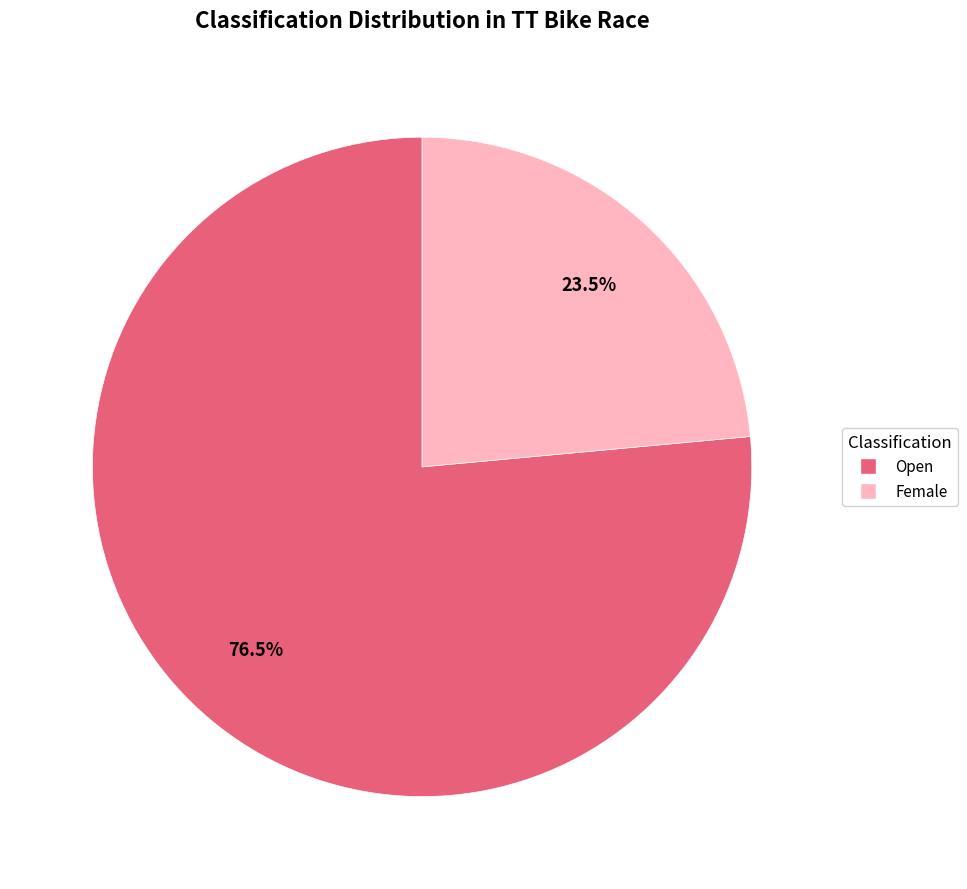

To the nearest percent, what is the difference between the largest and smallest slice percentages?

53%